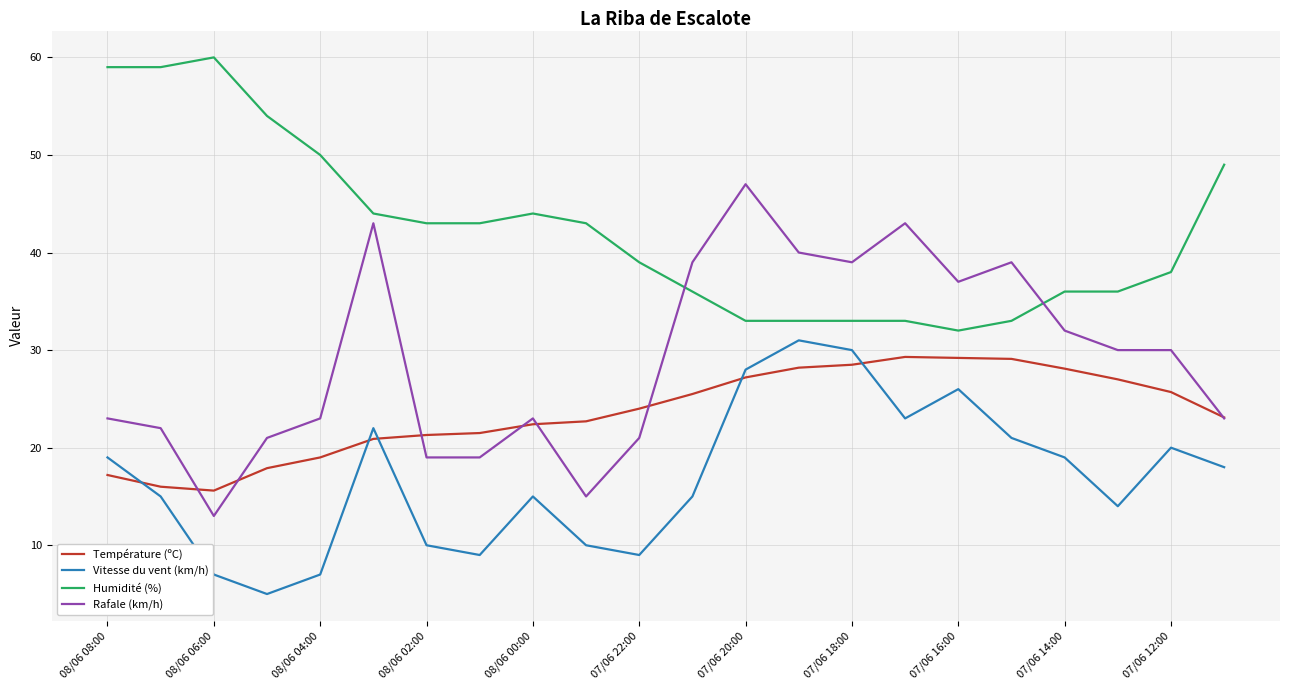

True or false: Rafale (km/h) and Vitesse du vent (km/h) intersect in this chart.

False